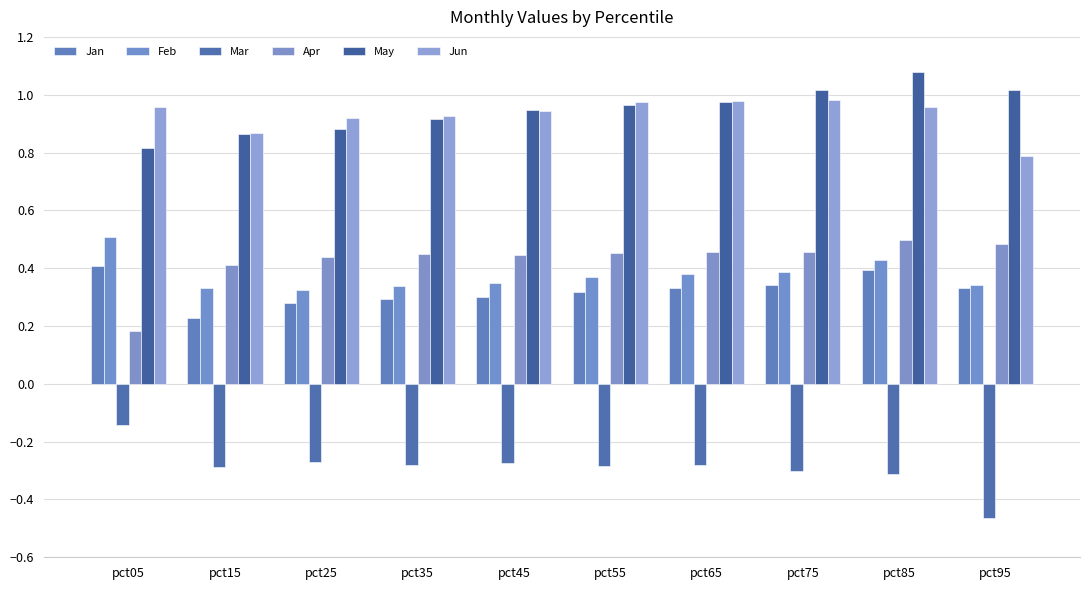

List the series in order of their peak value, lowest first.

Mar, Jan, Apr, Feb, Jun, May